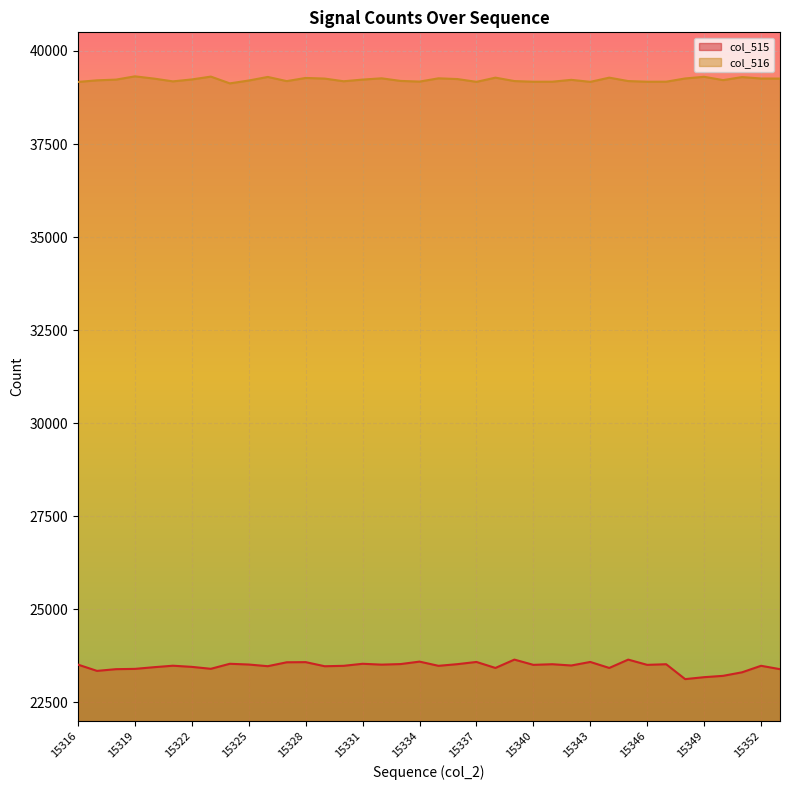

Is it true that col_515 equals 37224 at 15320?

False